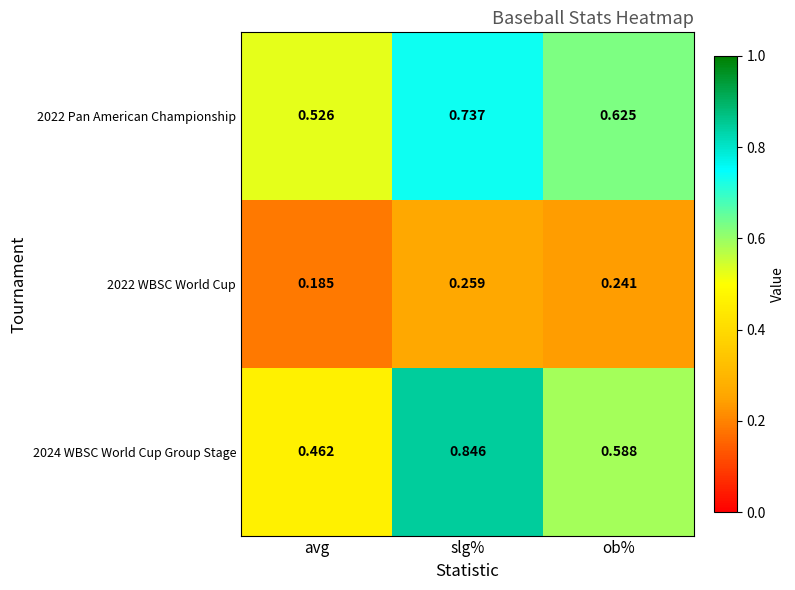

What is the total value across all series at ob%?

1.5